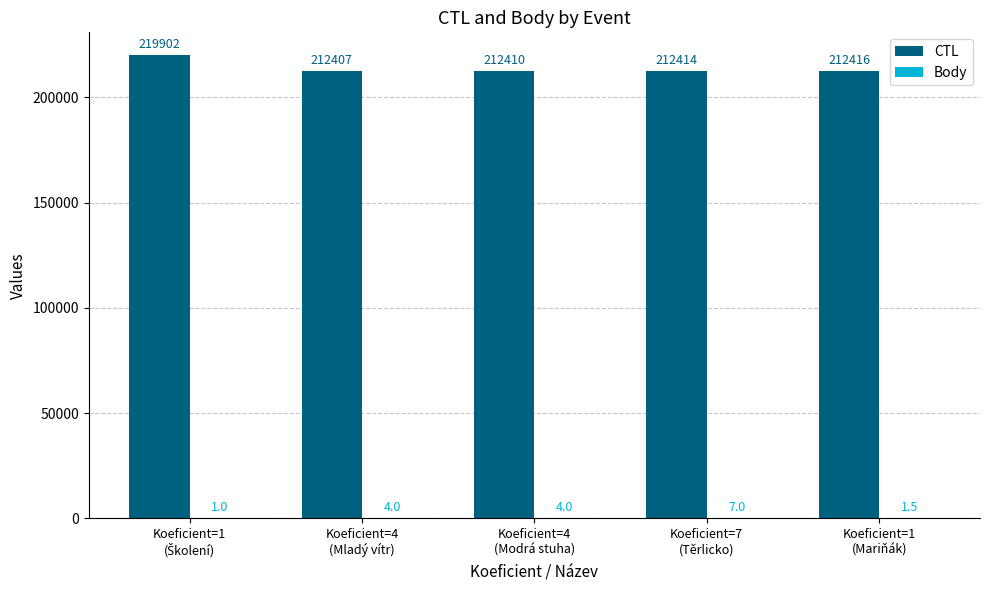

Which series has the largest total across all categories?

CTL